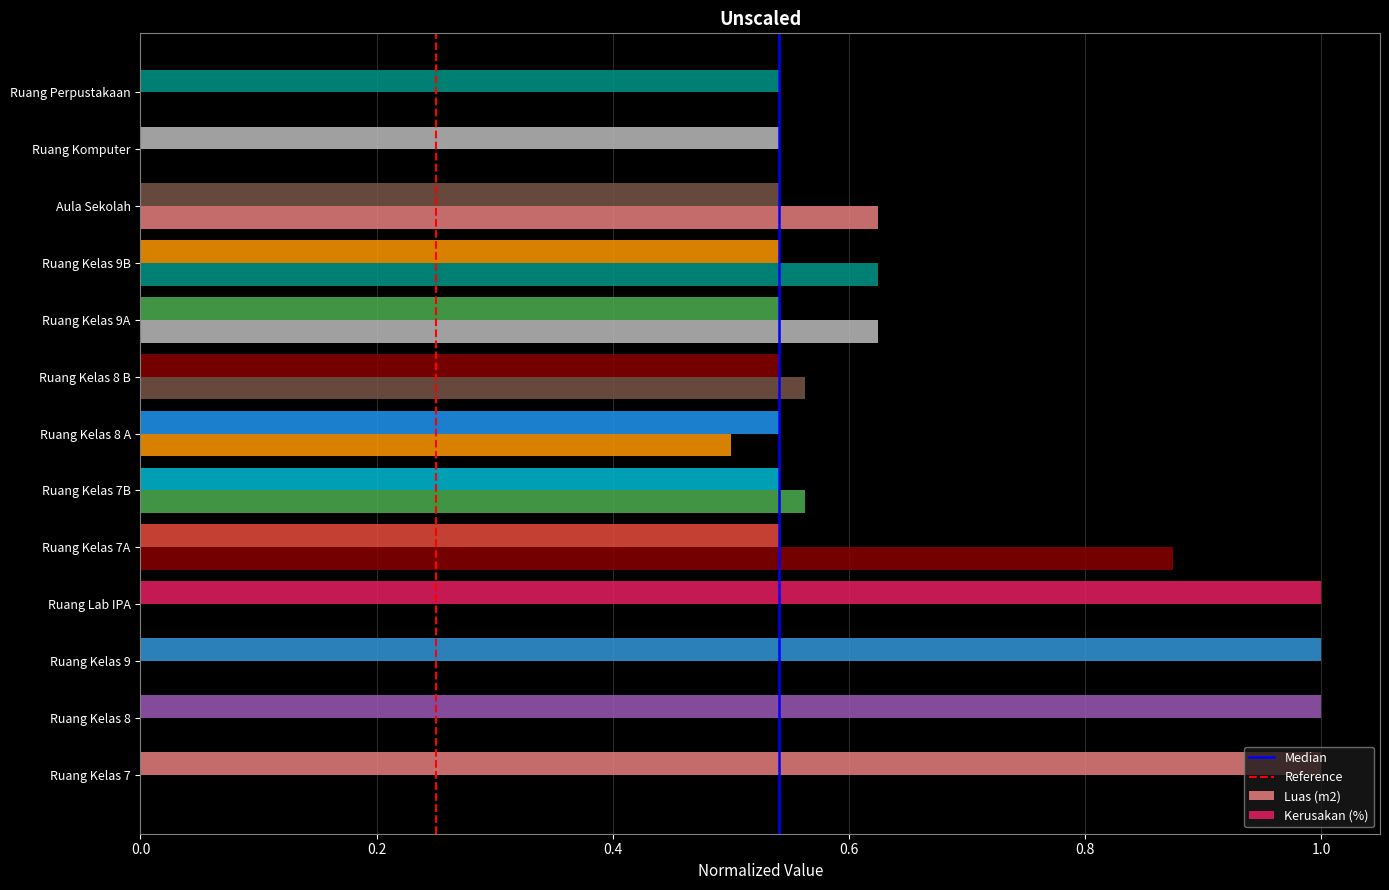

Is the value of Median at 0.2 greater than the value of Reference at 0.2?

No